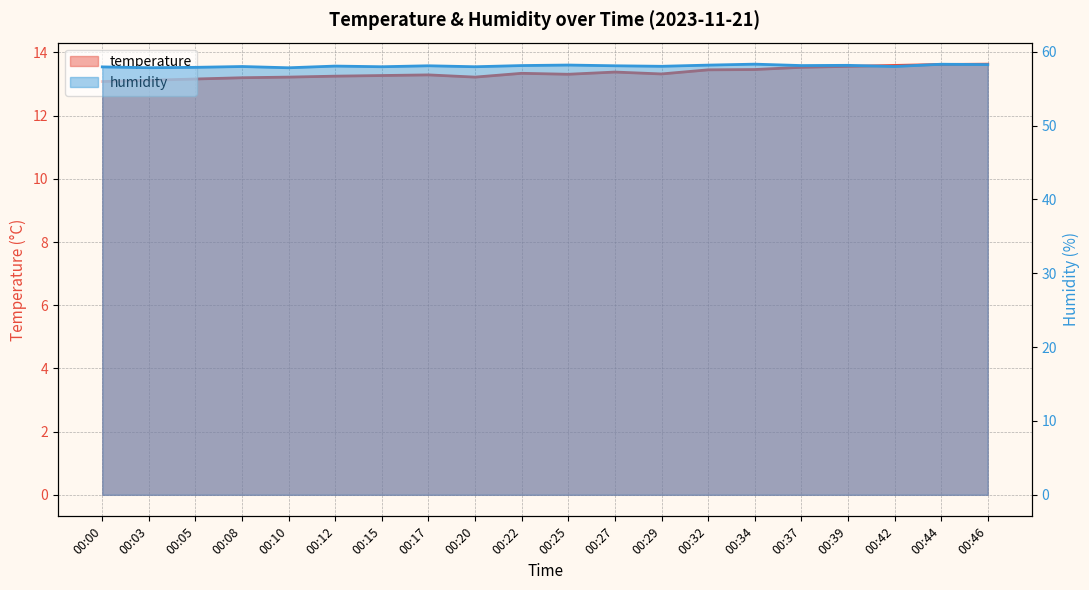

True or false: humidity and temperature intersect in this chart.

False